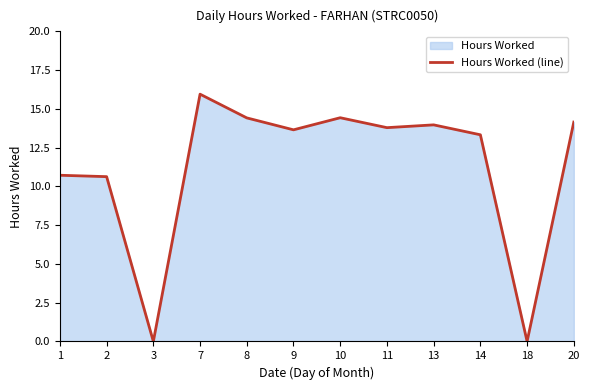

Rank the categories by value from lowest to highest.

3, 18, 2, 1, 14, 9, 11, 13, 20, 8, 10, 7